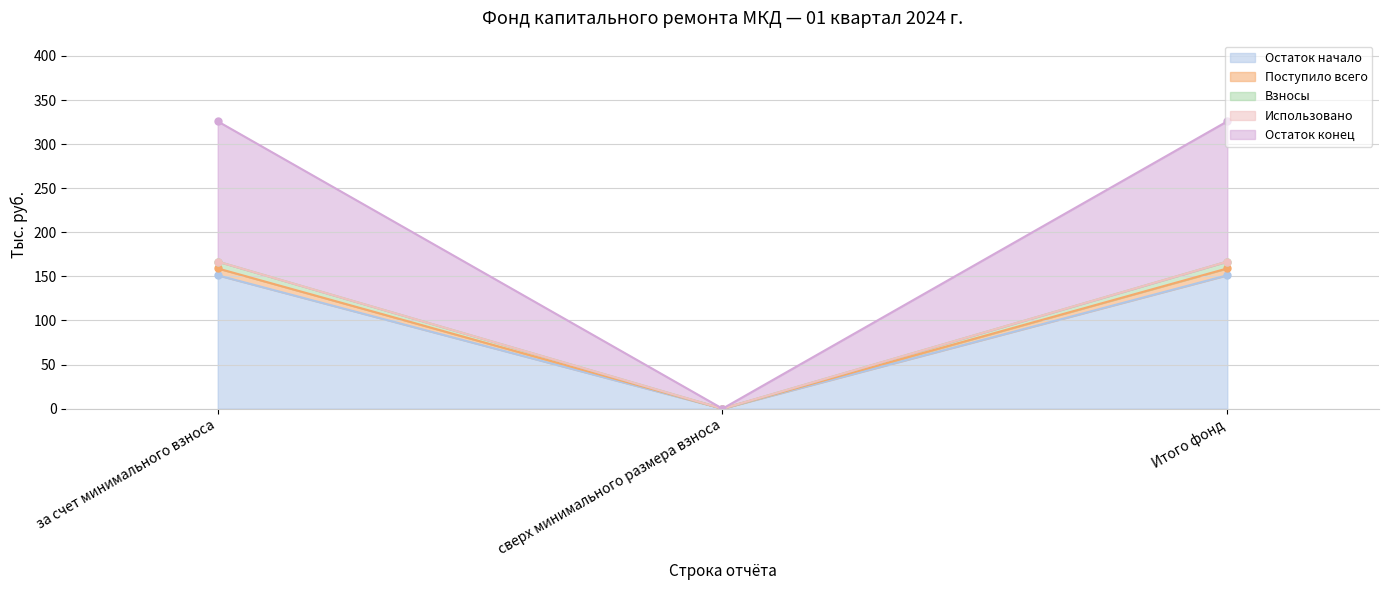

What is the sum of the Поступило всего values at сверх минимального размера взноса and Итого фонд?

159.1